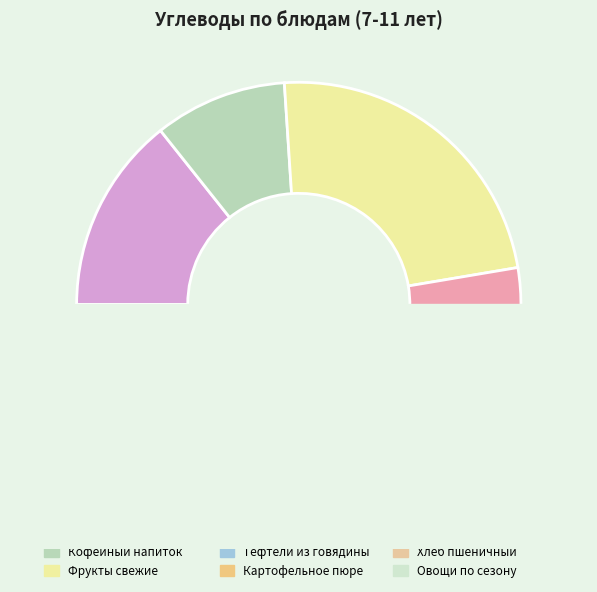

Approximately how many times larger is the value at 1 блюдо (Обед) compared to хлеб?

0.4